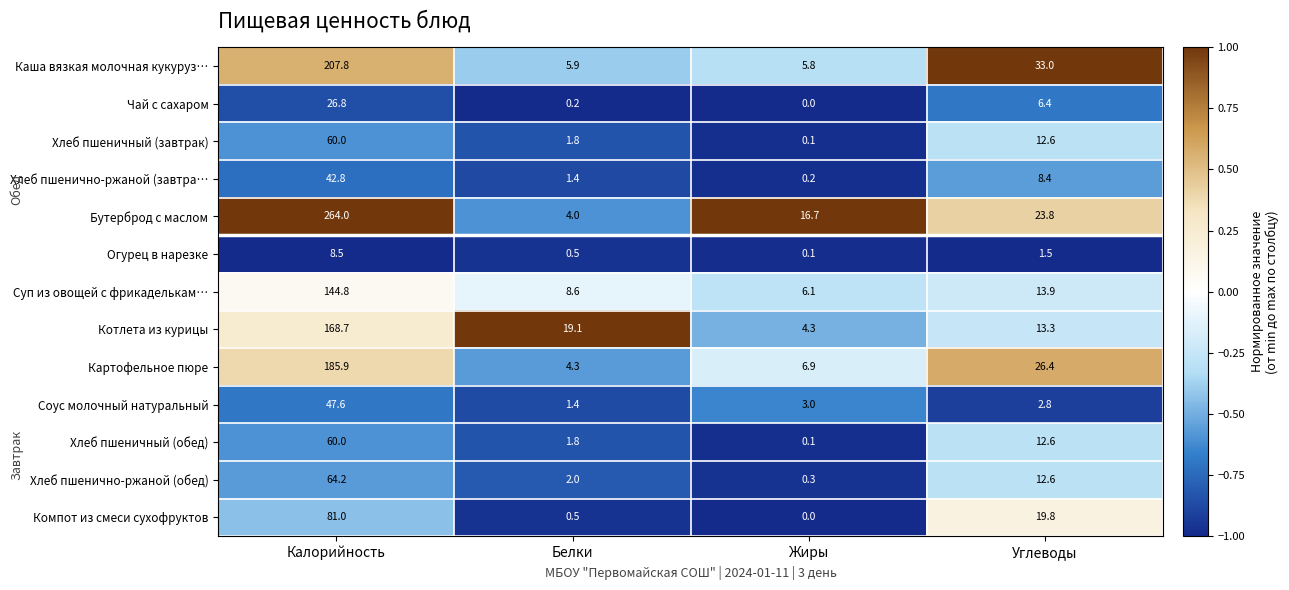

List the labels in order of Котлета из курицы value, largest first.

Калорийность, Белки, Углеводы, Жиры